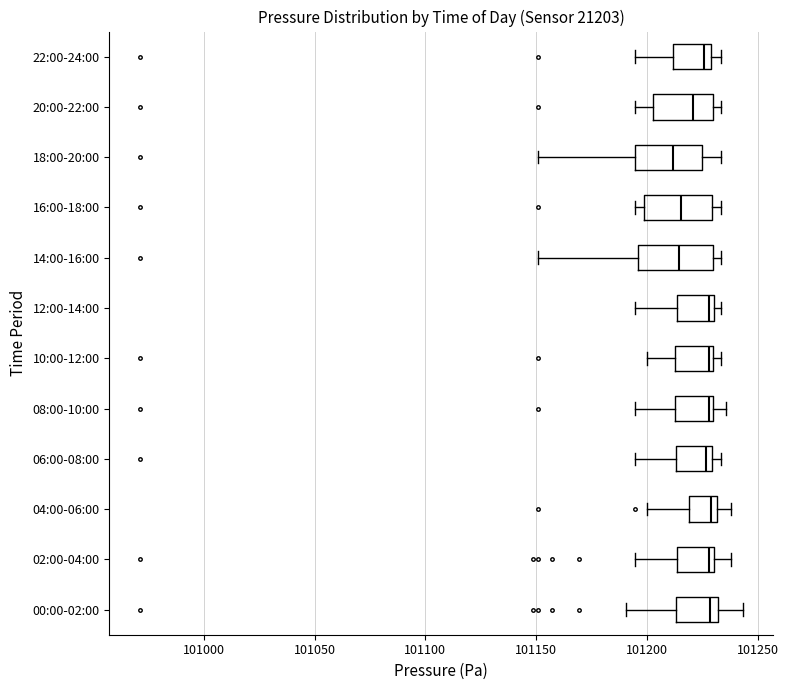

Reading bottom to top, transcribe this box plot: for each box, give where its median line is, the range the box spans, and where its two whiskers end, as read against the x-axis. The values are not printed on the chart, so give them approximately, as read against the axis.

00:00-02:00: median 101230 (just left of the box's right edge), box 101215 to 101230, whiskers 101190 to 101245
02:00-04:00: median 101230 (just left of the box's right edge), box 101215 to 101230, whiskers 101195 to 101240
04:00-06:00: median 101230 (just left of the box's right edge), box 101220 to 101230, whiskers 101200 to 101240
06:00-08:00: median 101225, box 101215 to 101230, whiskers 101195 to 101235
08:00-10:00: median 101230 (just left of the box's right edge), box 101215 to 101230, whiskers 101195 to 101235
10:00-12:00: median 101230 (just left of the box's right edge), box 101215 to 101230, whiskers 101200 to 101235
12:00-14:00: median 101230 (just left of the box's right edge), box 101215 to 101230, whiskers 101195 to 101235
14:00-16:00: median 101215, box 101195 to 101230, whiskers 101150 to 101235
16:00-18:00: median 101215, box 101200 to 101230, whiskers 101195 to 101235
18:00-20:00: median 101210, box 101195 to 101225, whiskers 101150 to 101235
20:00-22:00: median 101220, box 101205 to 101230, whiskers 101195 to 101235
22:00-24:00: median 101225, box 101210 to 101230, whiskers 101195 to 101235